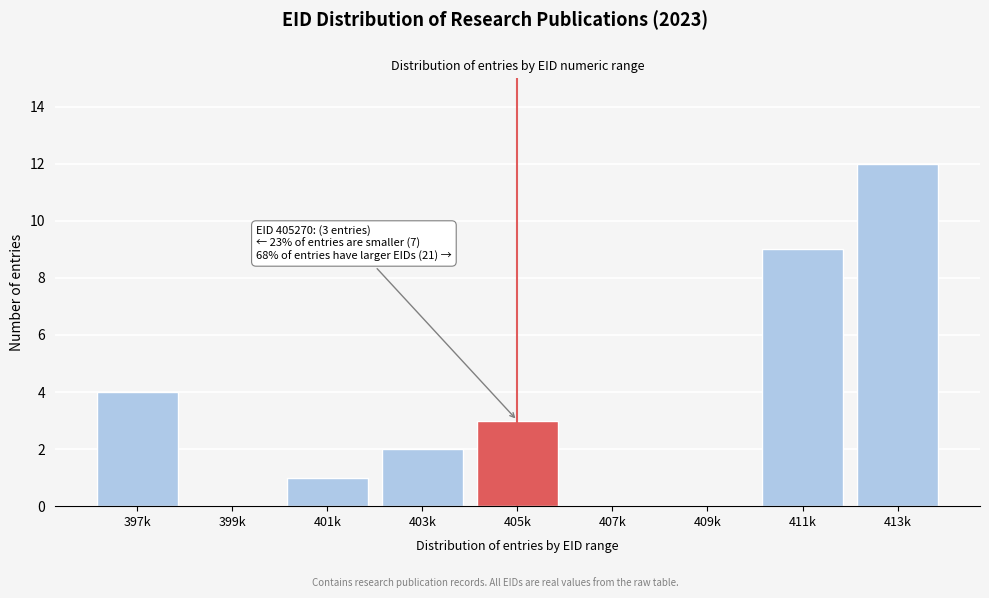

Where is the data nearest to the value 6?

397k